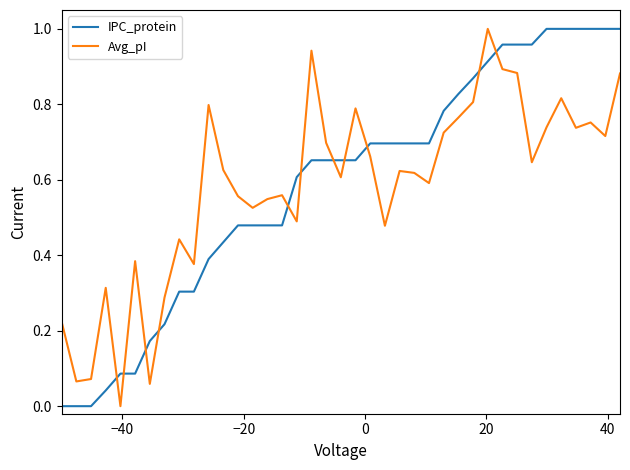

How many times do Avg_pI and IPC_protein cross each other?

11